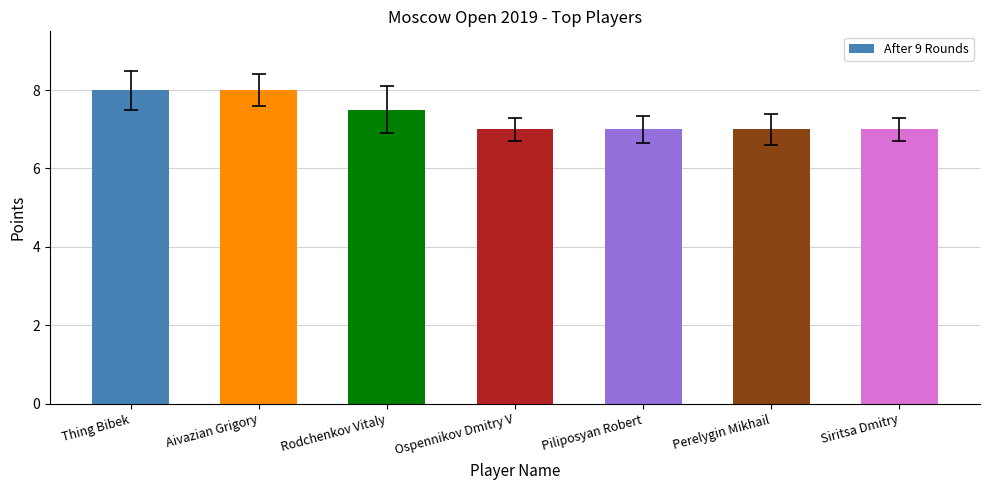

How many values are between 7 and 8?

7